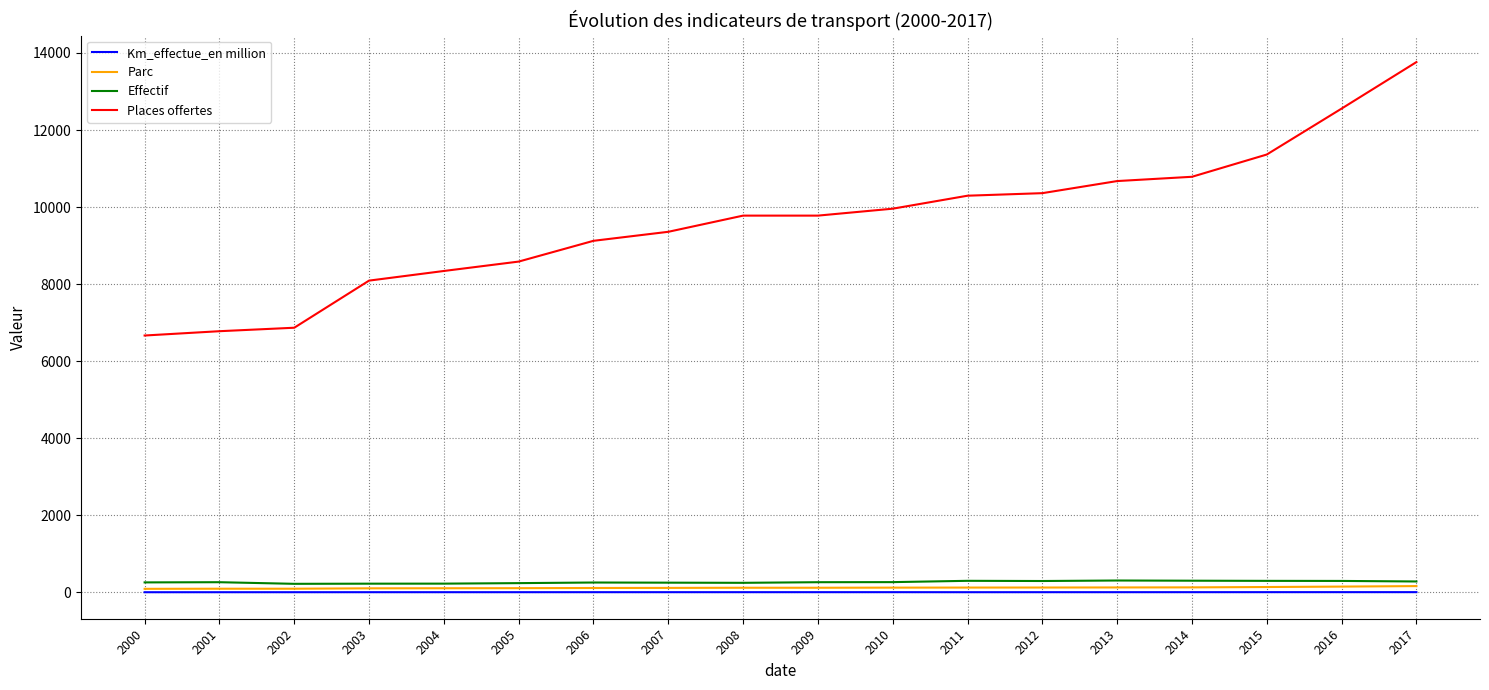

What is the average value of the Parc series?

119.8